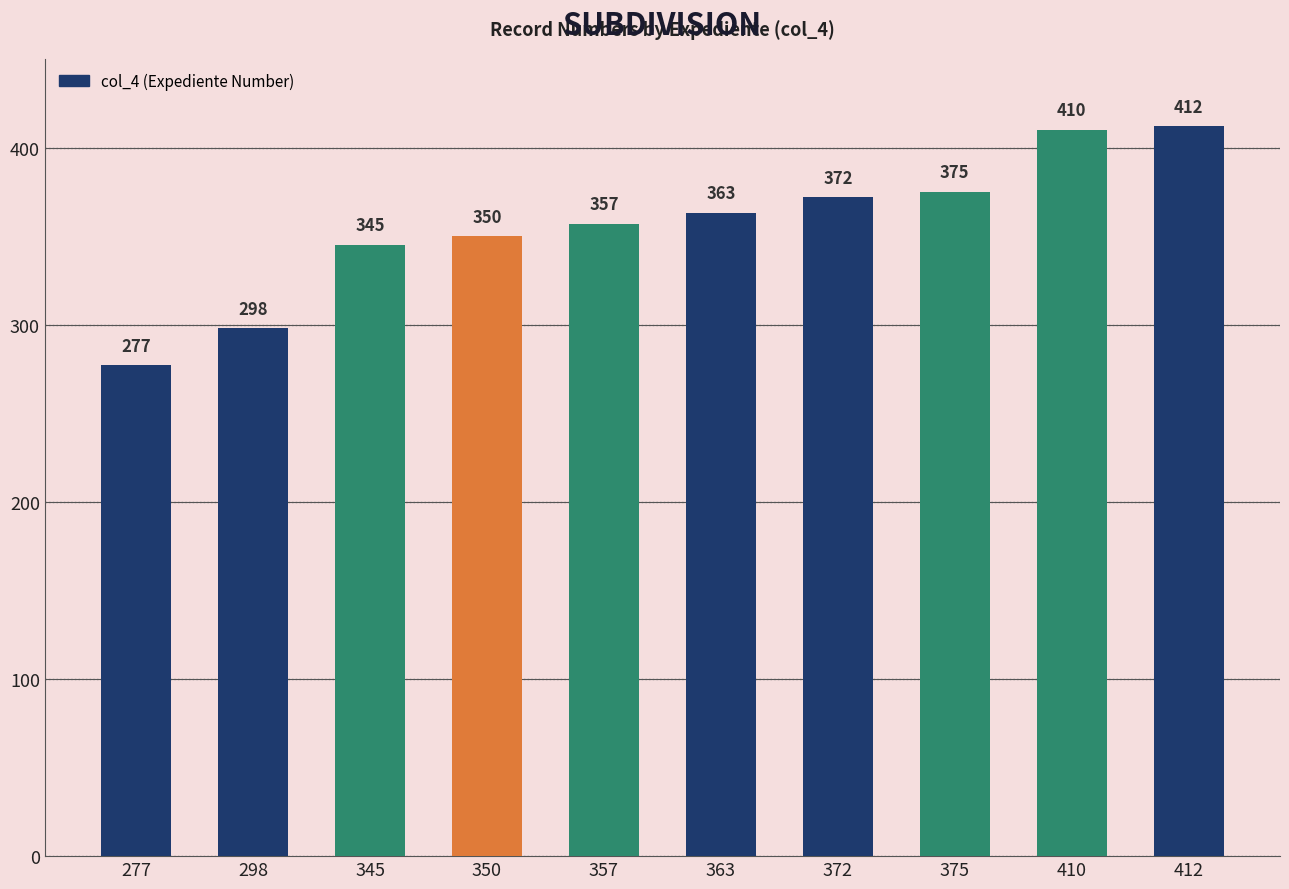

Where is the data nearest to the value 344?

345